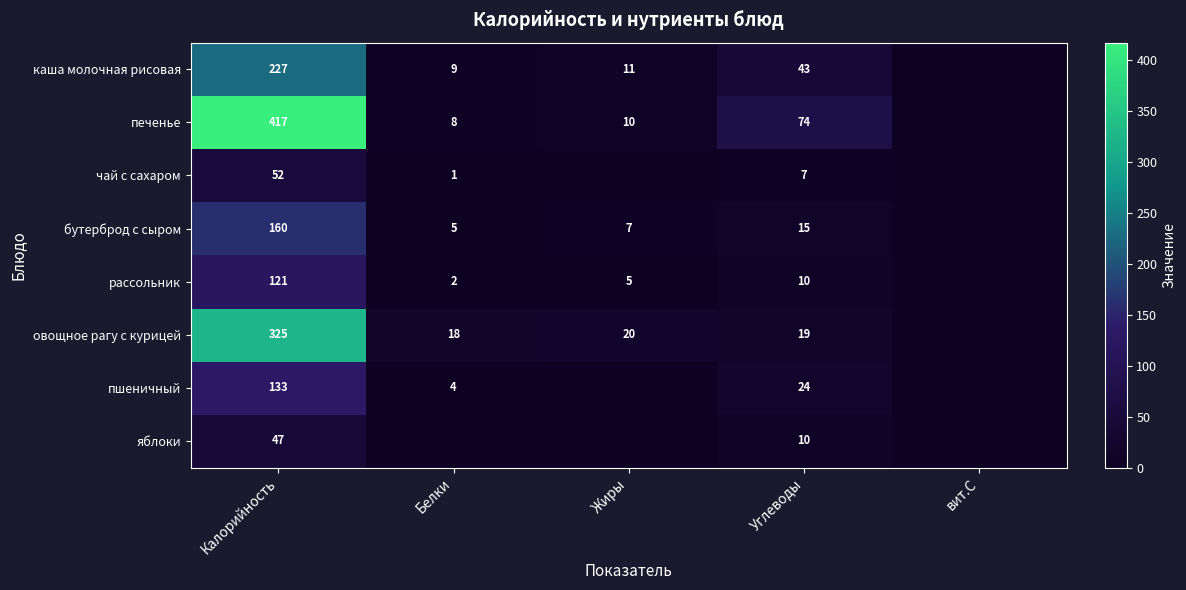

What is the difference between the чай с сахаром values at Калорийность and Белки?

51